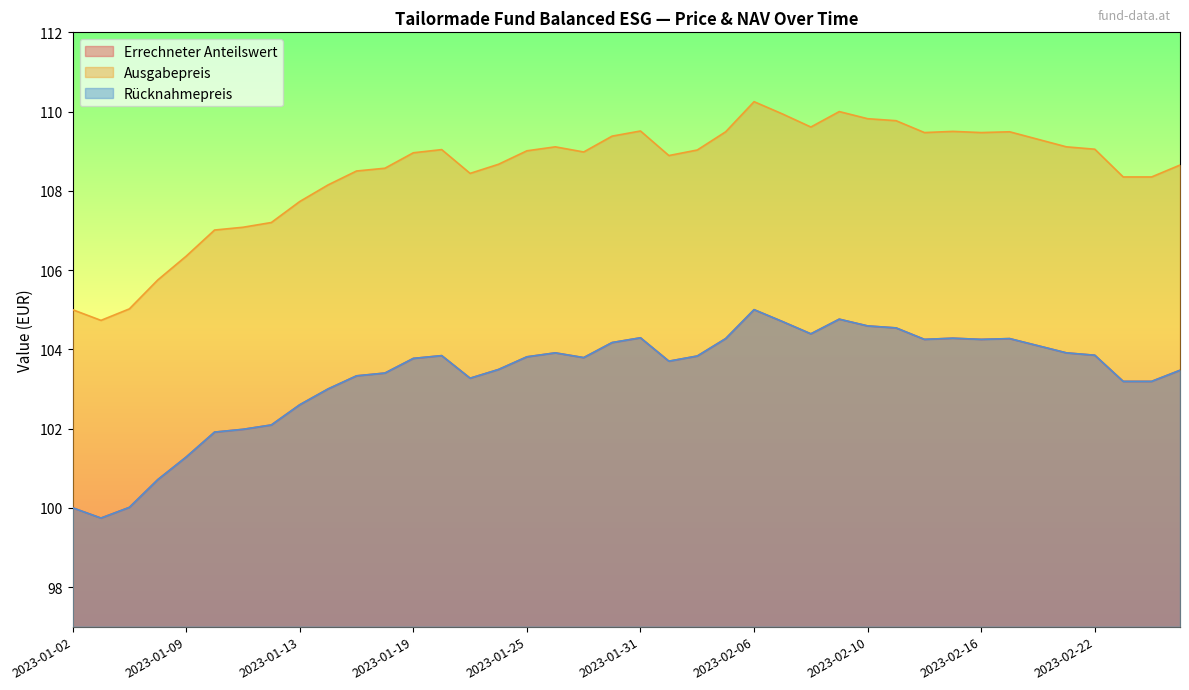

At how many categories does at least one series exceed 109?

20